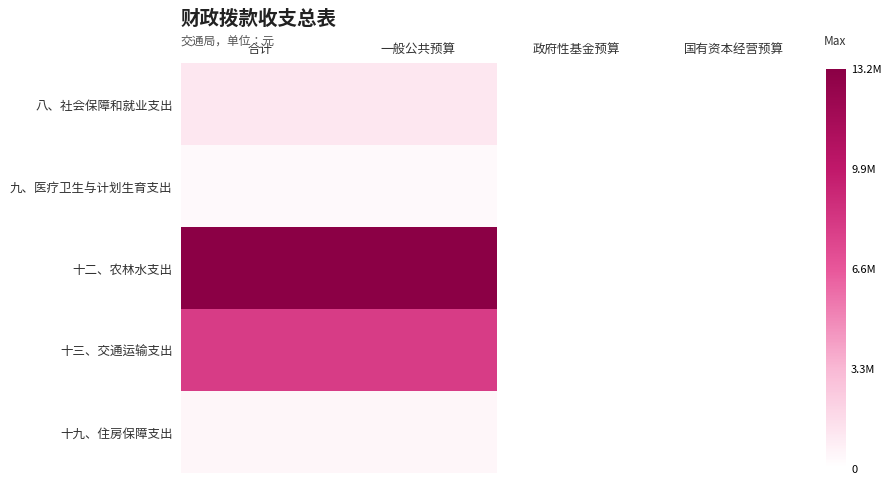

At which category is the sum across all series the highest?

合计